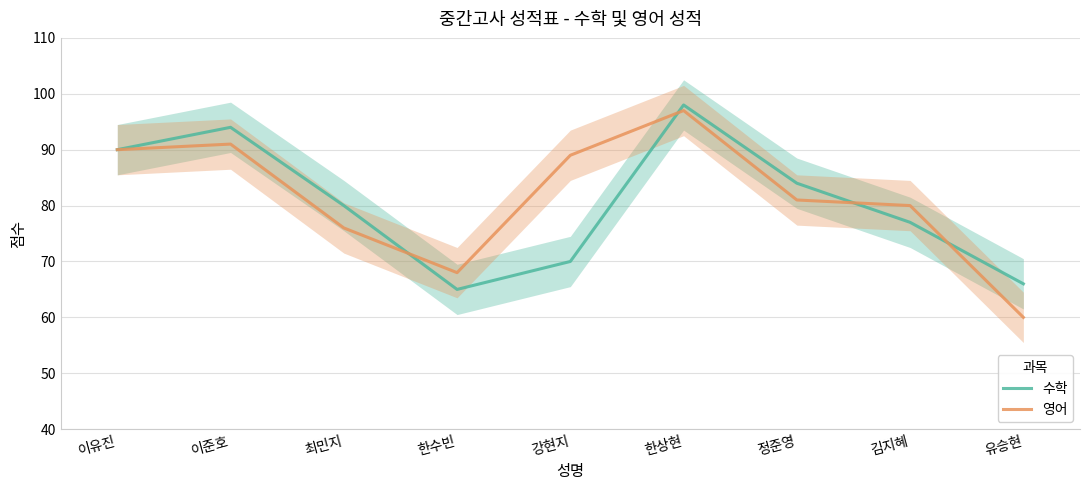

What is the difference between the second highest and second lowest values in the 수학 series?

28